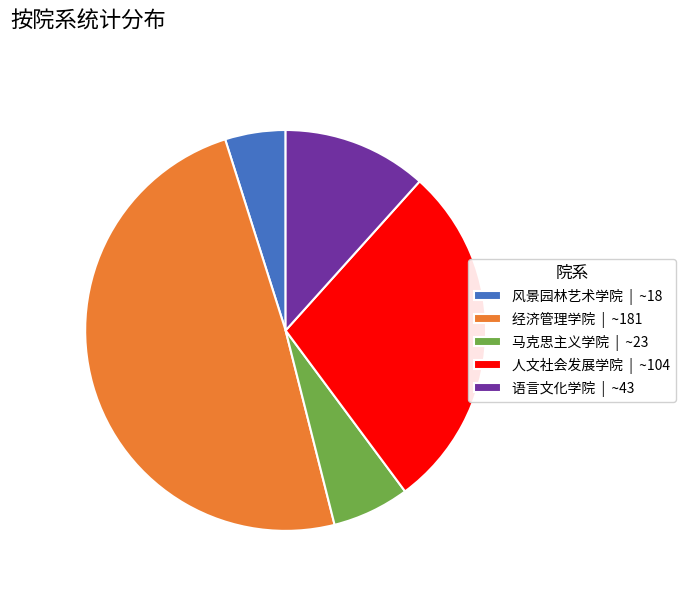

True or false: 风景园林艺术学院 | ~18 accounts for 14% of the total.

False